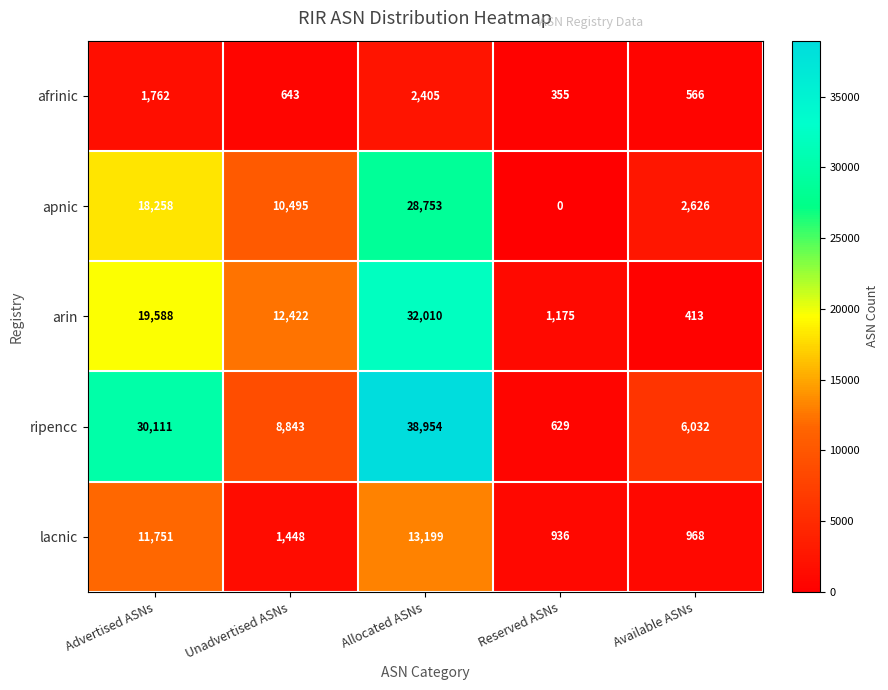

What is the difference between the maximum and minimum values in the arin series?

31597